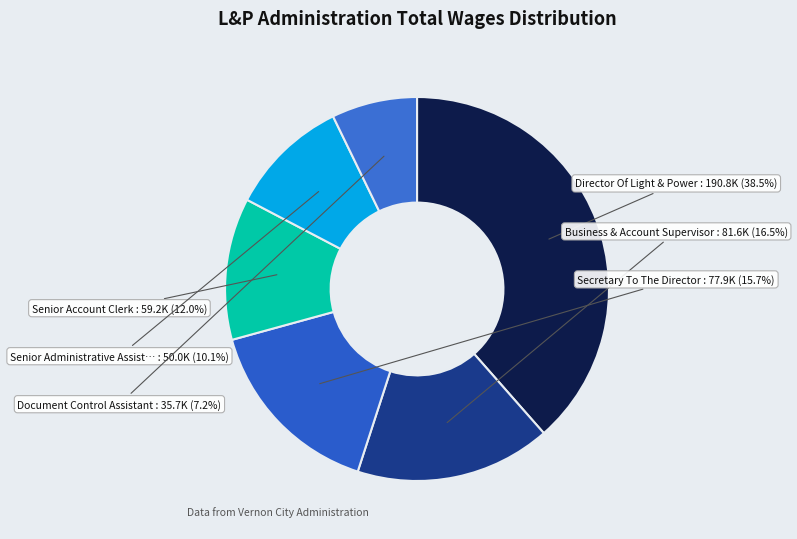

Count the number of slices in the pie.

6